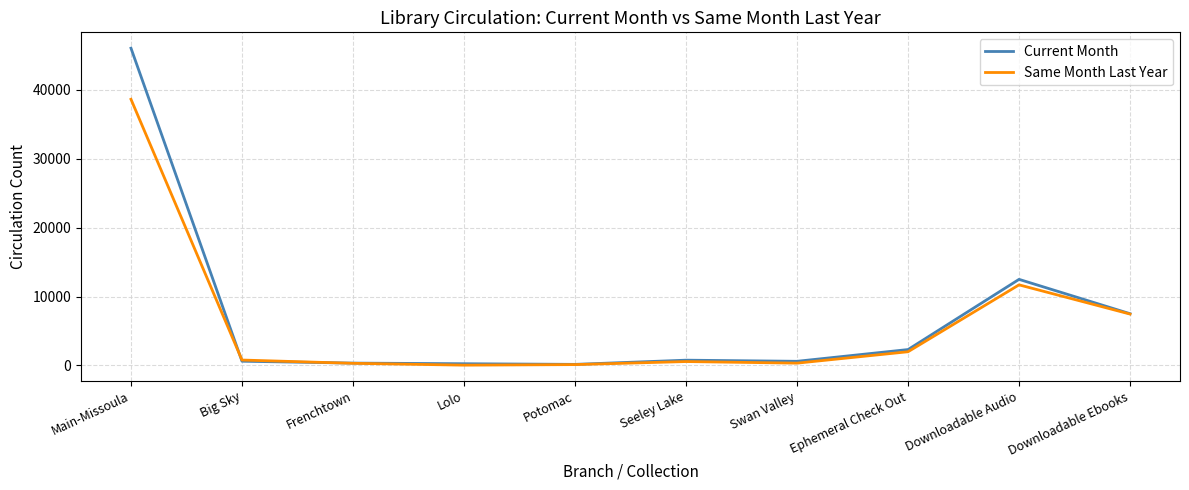

At which label is Same Month Last Year closest to 19339?

Downloadable Audio